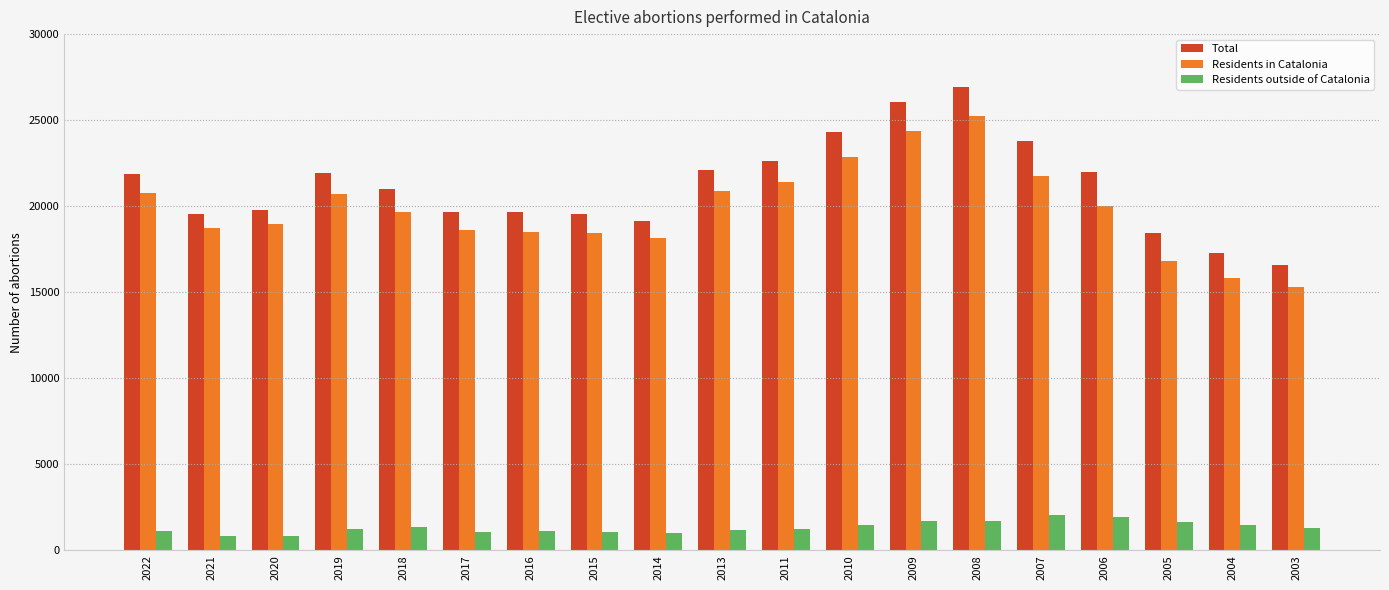

Is the value of Total at 2018 greater than the value of Residents outside of Catalonia at 2004?

Yes